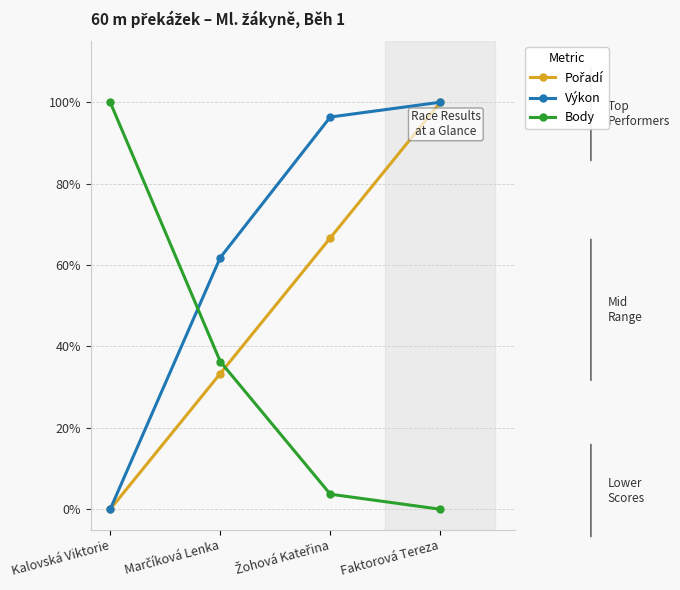

Where is Pořadí nearest to the value 0?

Kalovská Viktorie